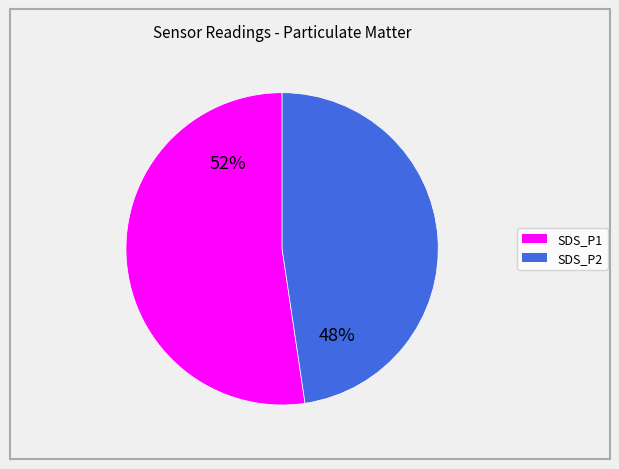

Is SDS_P2 the majority of the pie?

No